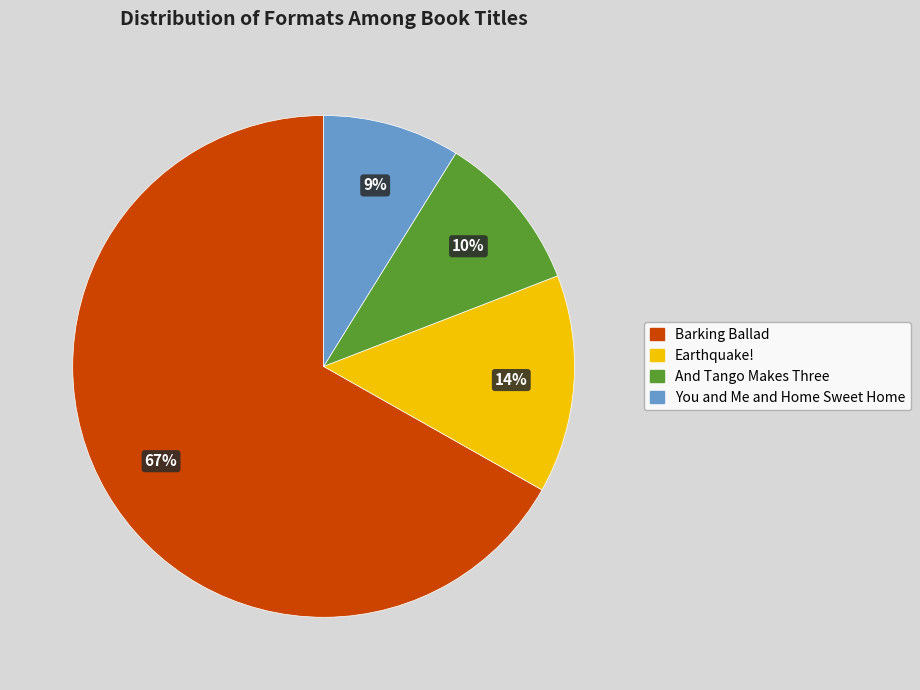

To the nearest percent, what percentage of the pie is You and Me and Home Sweet Home?

9%